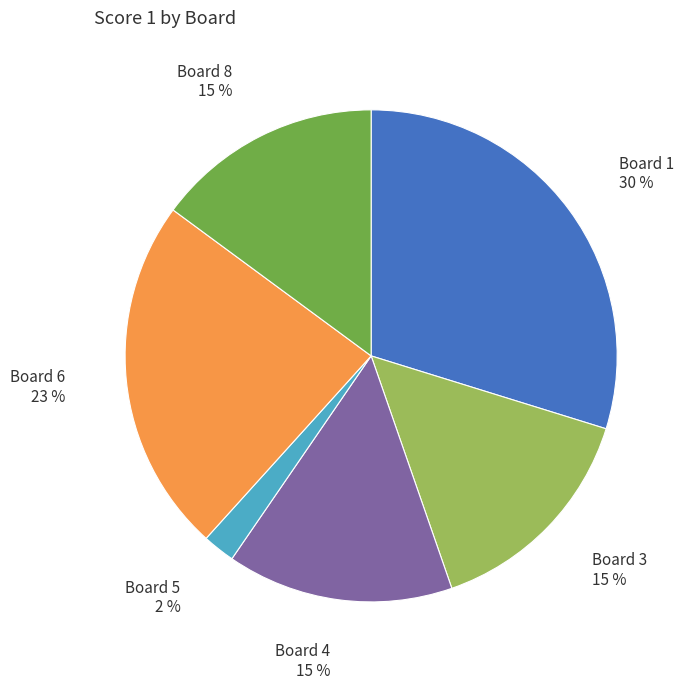

What is the ratio of the value at Board 1 to the value at Board 3?

2.0